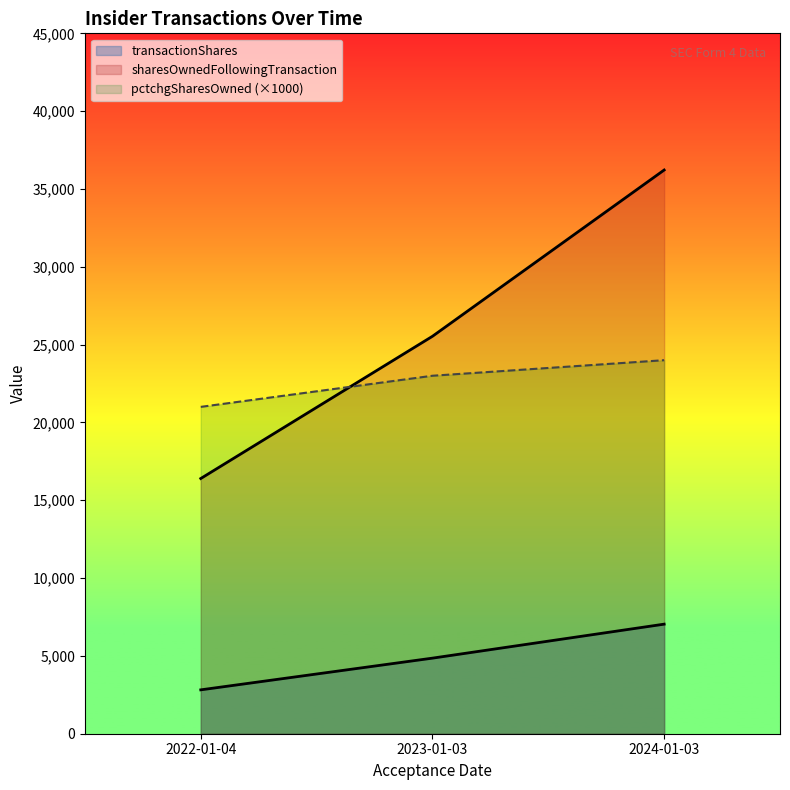

What is the difference between the pctchgSharesOwned values at 2022-01-04 and 2024-01-03?

3000